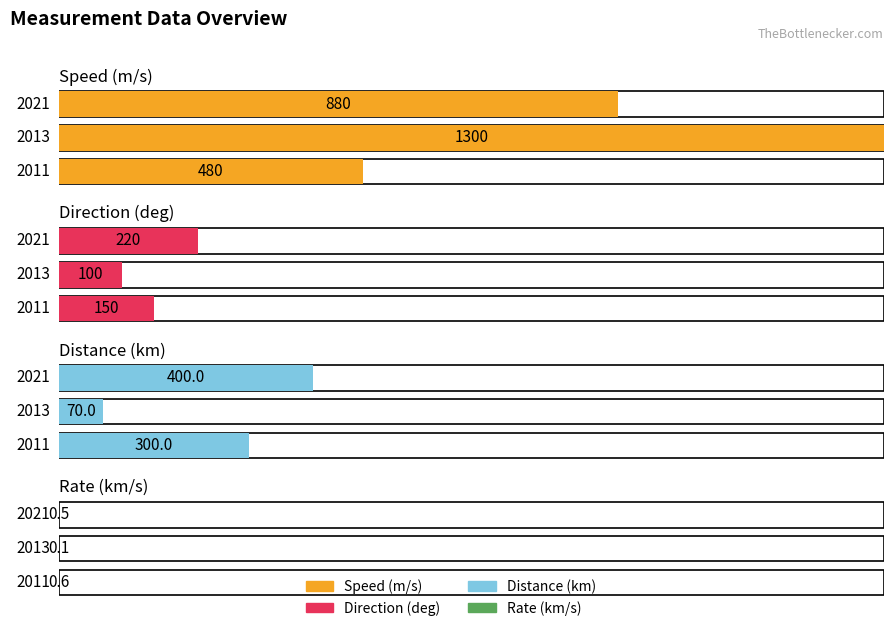

Reading right to left, list all the values displayed in this chart.

Speed (m/s): 2011=480.0	2013=1300.0	2021=880.0
Direction (deg): 2011=150.0	2013=100.0	2021=220.0
Distance (km): 2011=300.0	2013=70.0	2021=400.0
Rate (km/s): 2011=0.6	2013=0.1	2021=0.5